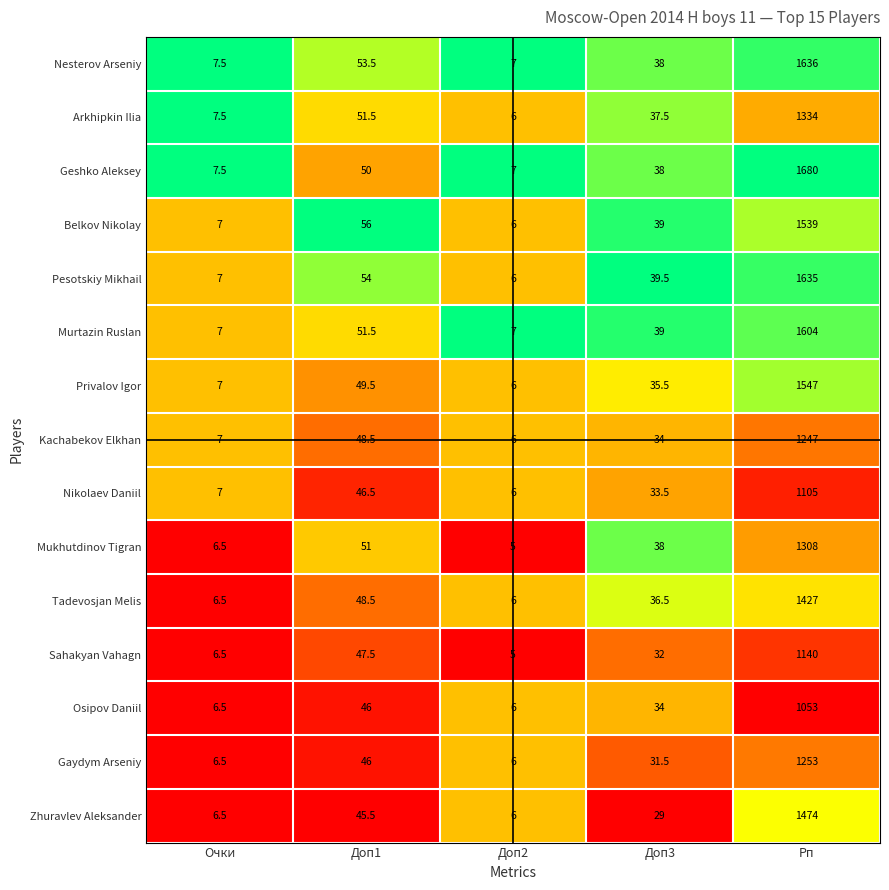

The Nikolaev Daniil series shows 7.0 at Очки. True or false?

True